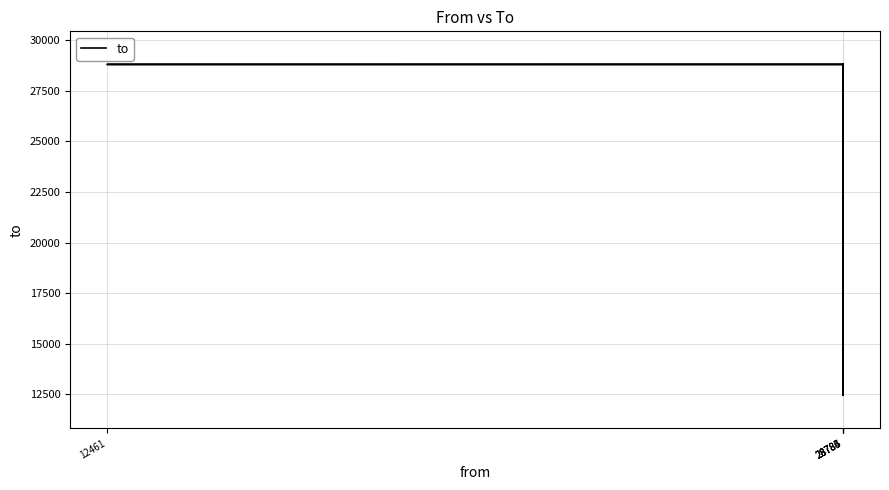

True or false: there are more than 1 points higher than both neighbors.

True